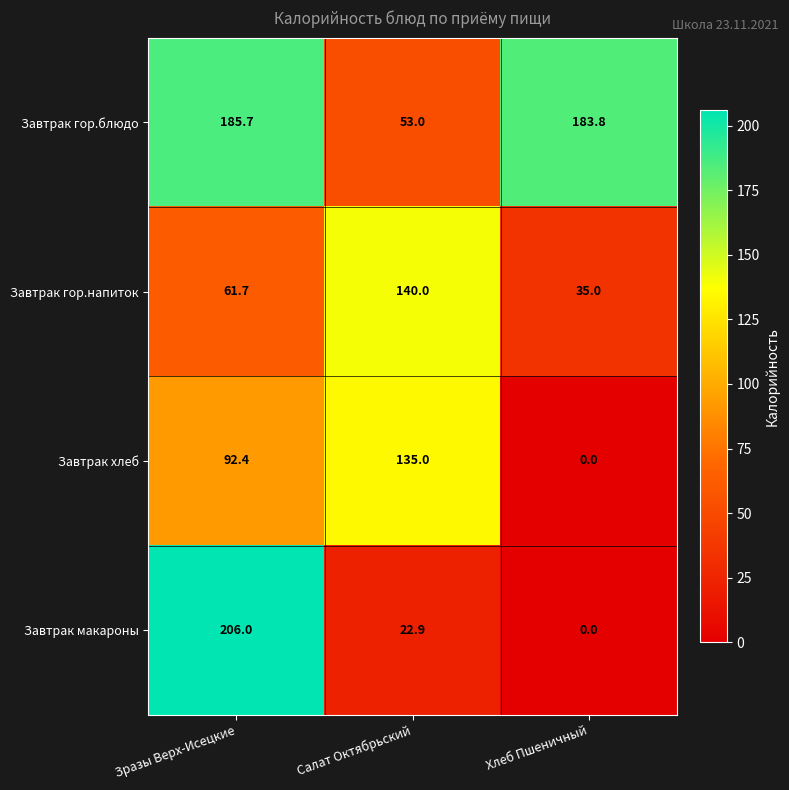

How many categories are shown in the chart?

3